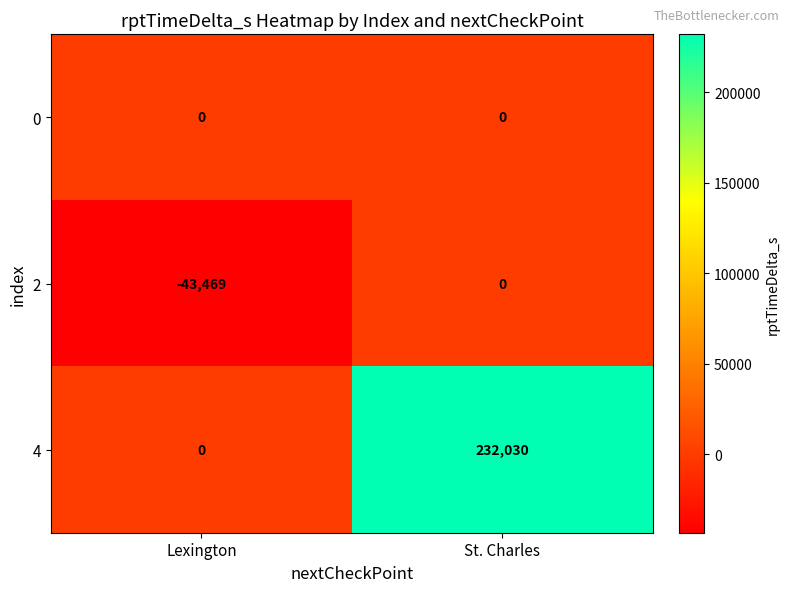

At which category is the sum across all series the highest?

St. Charles